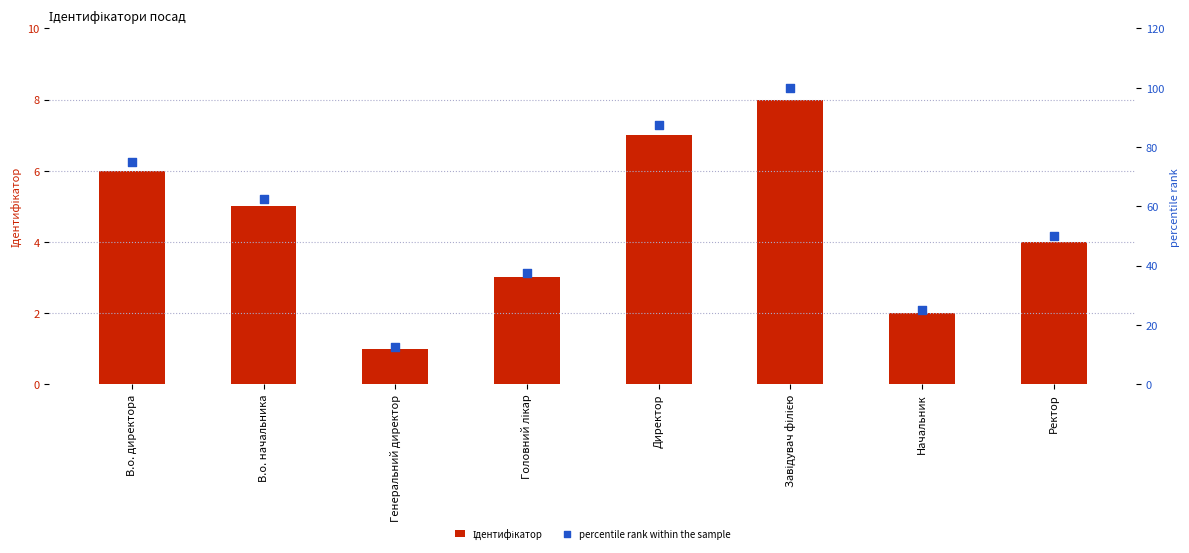

Which series contains the lowest Y value?

Ідентифікатор